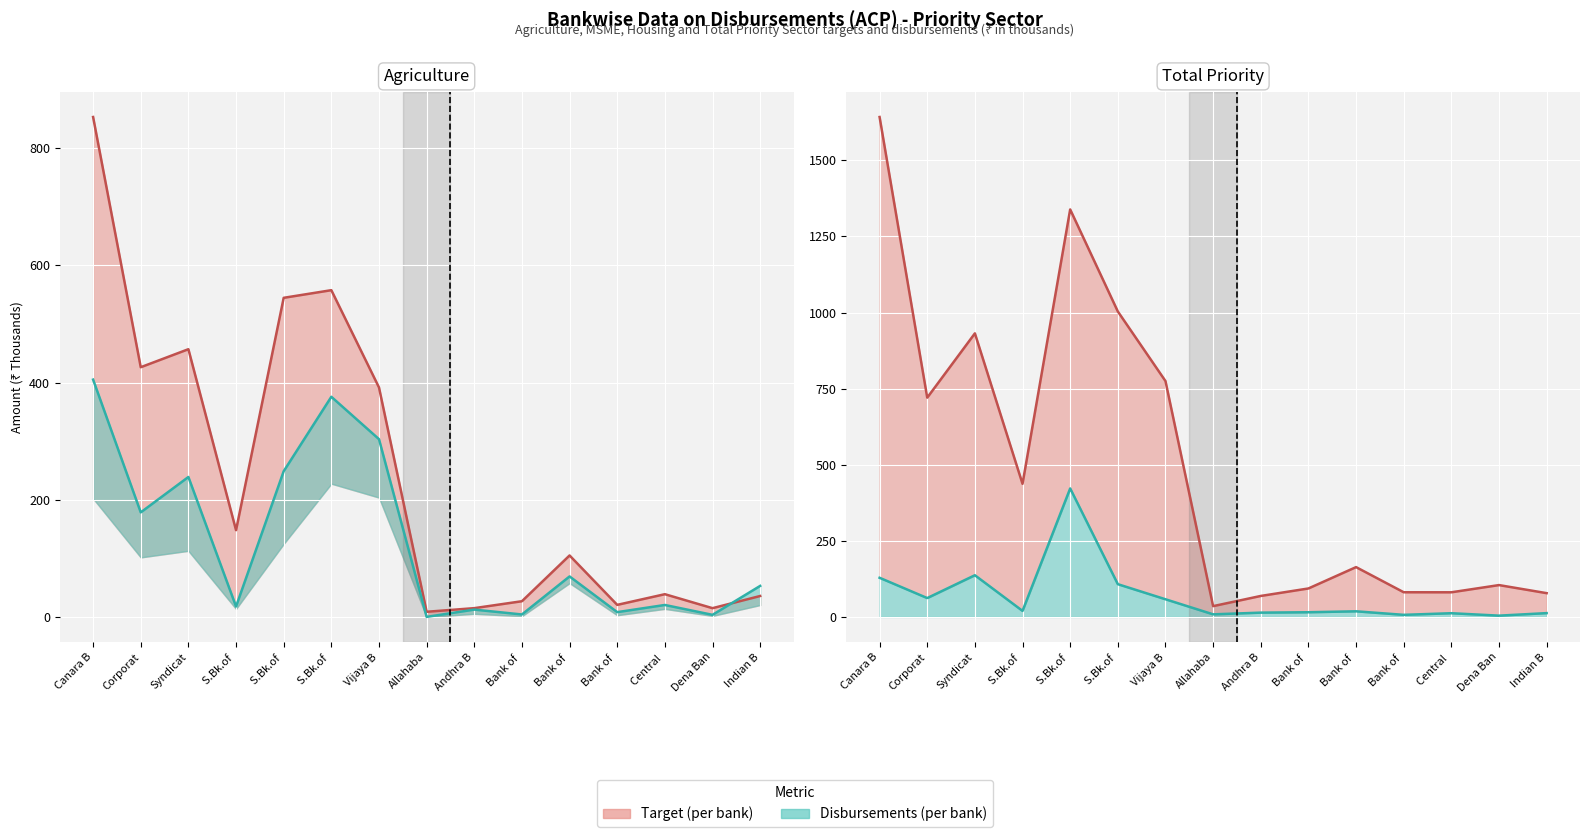

Between Andhra B and Bank of , which series saw the biggest shift?

Total Priority Target